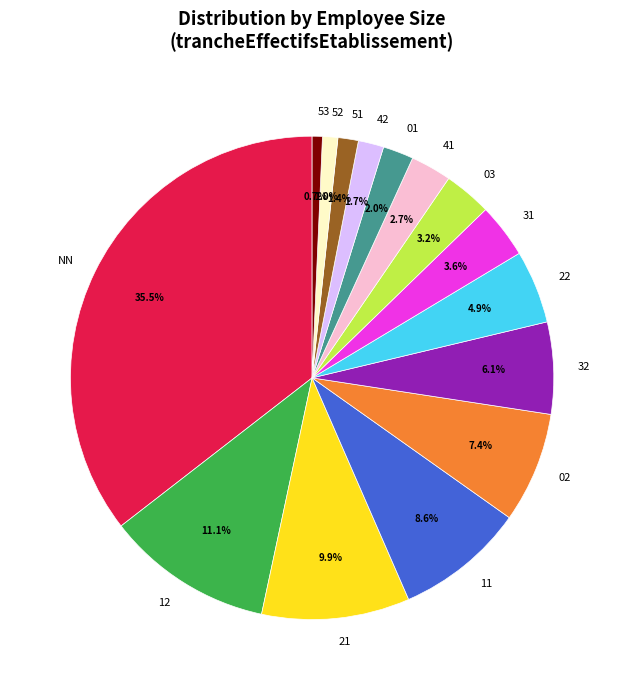

Approximately how many times larger is the value at 02 compared to 32?

1.2